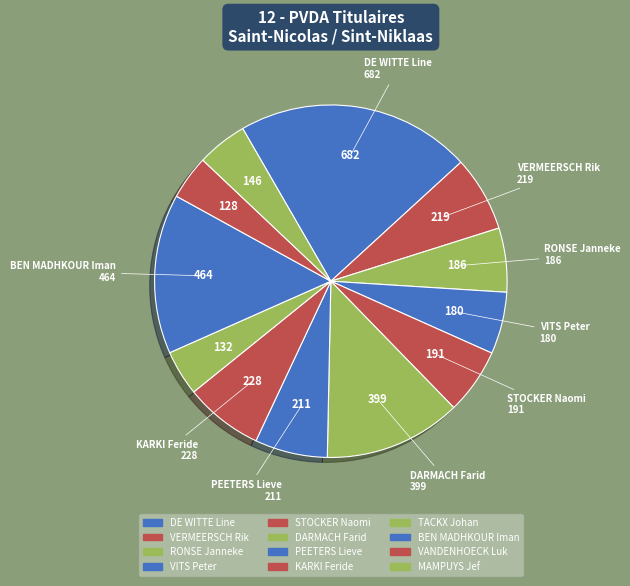

Count the number of slices in the pie.

12